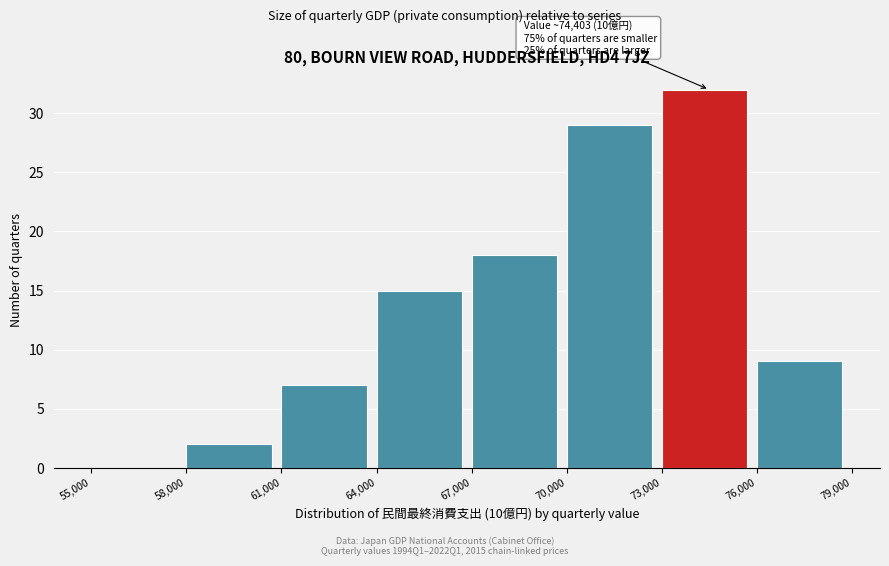

Which range on the x-axis has the tallest bar?

73,000 to 76,000